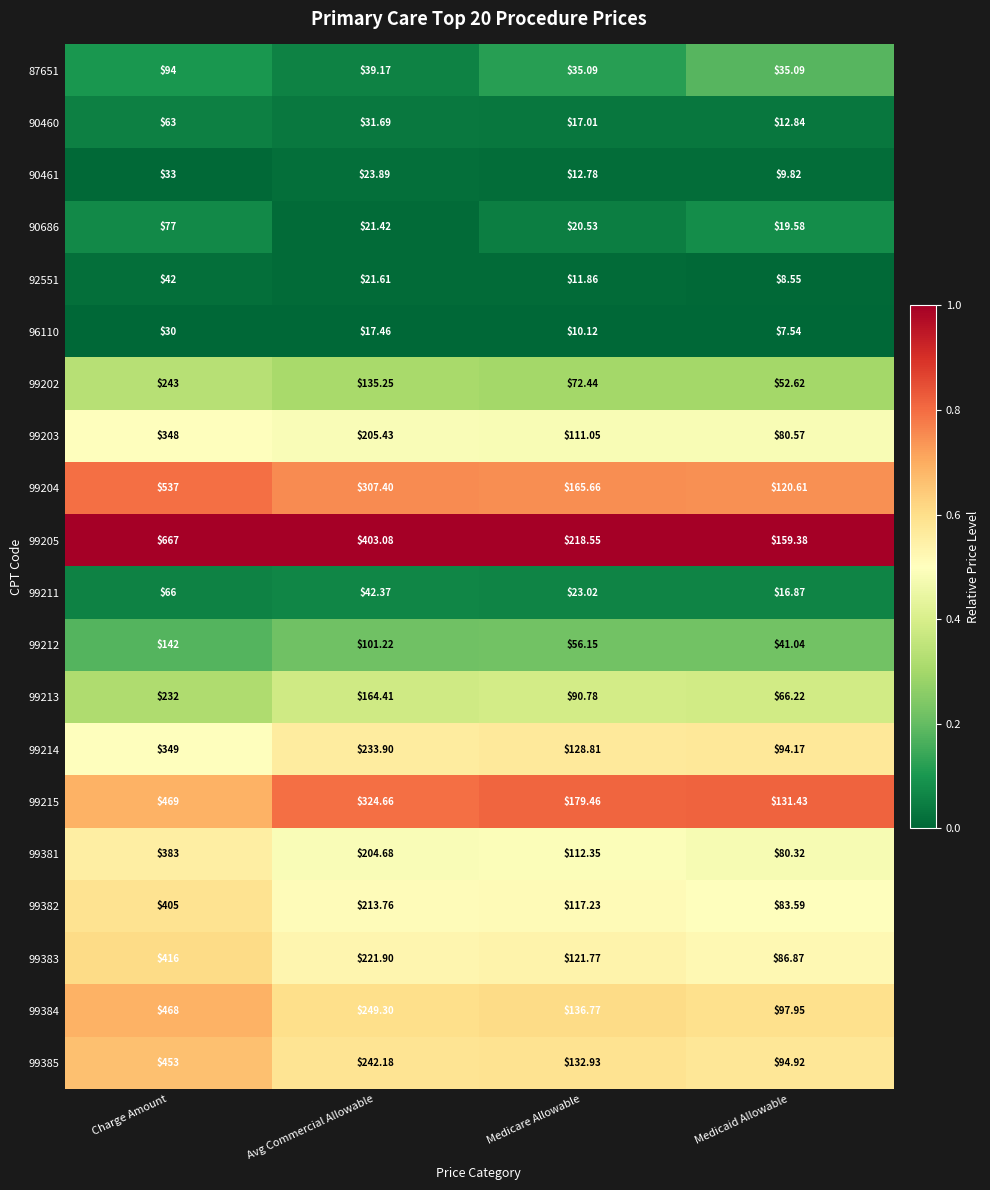

What is the difference between the highest and lowest values at Charge Amount?

637.0